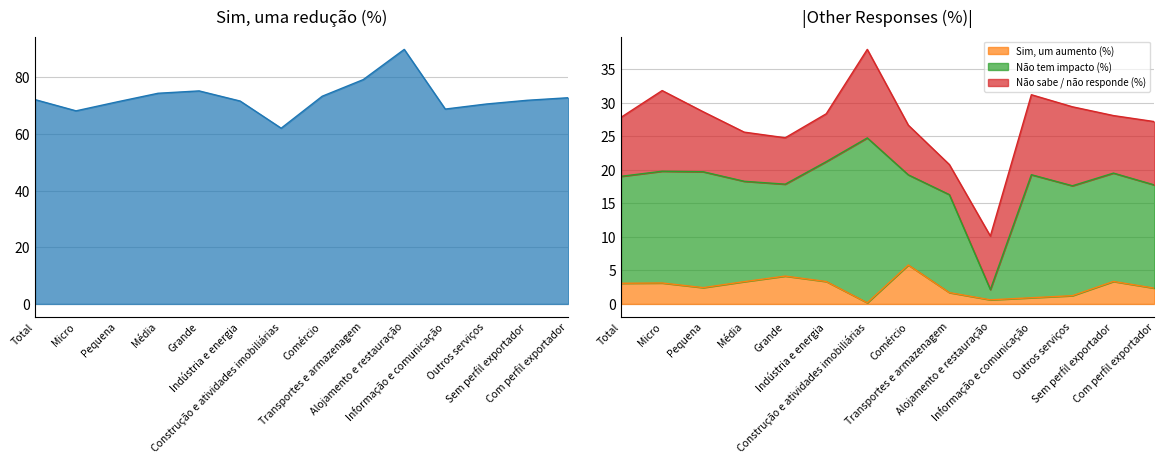

How many values in the Sim, um aumento (%) series are below 3?

7